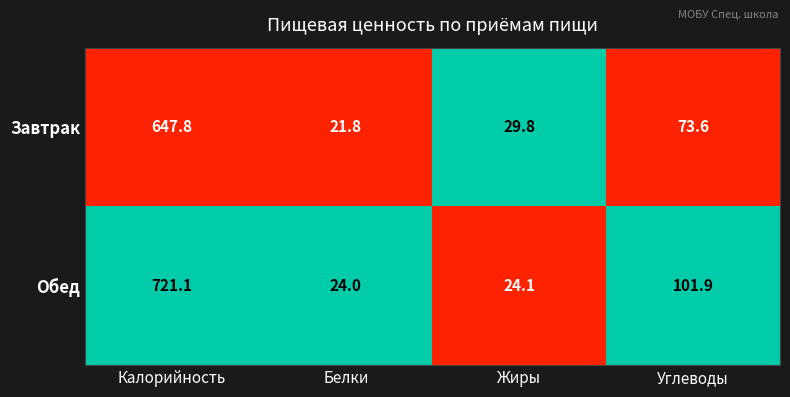

What is the sum of the Обед values at Калорийность and Углеводы?

823.0